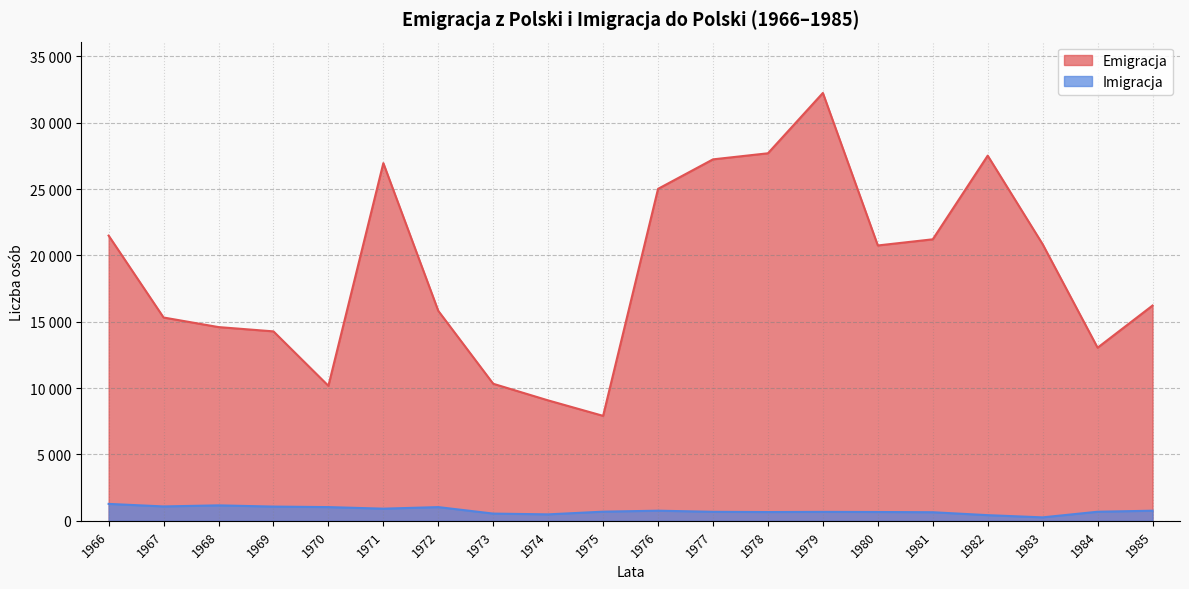

What is the spread (max minus min) of values at 1977?

26556